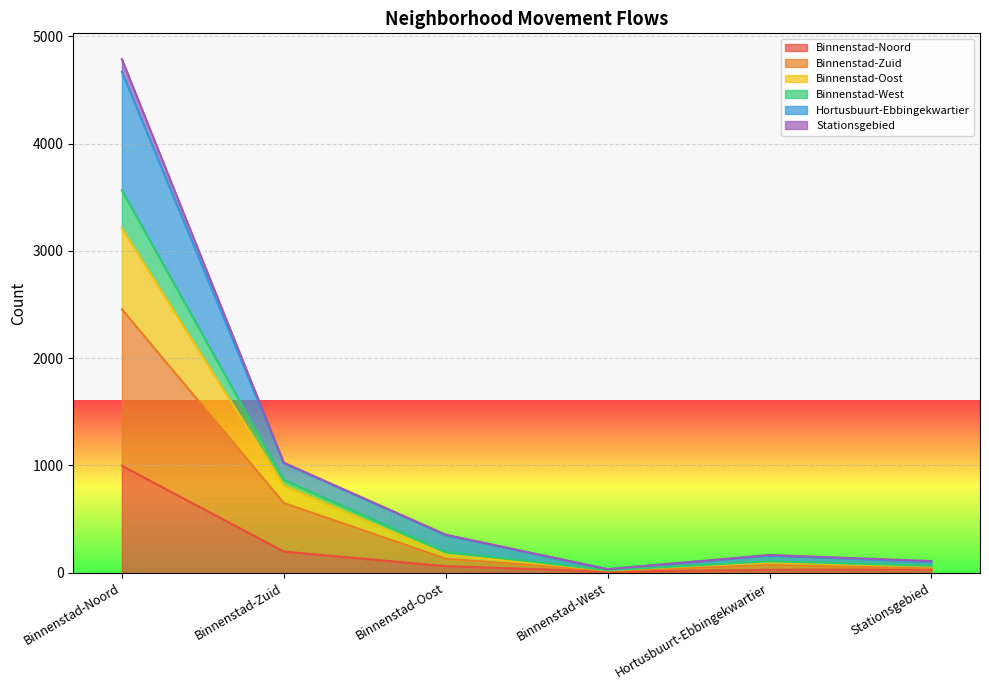

Where is the first local minimum for Hortusbuurt-Ebbingekwartier?

Binnenstad-West